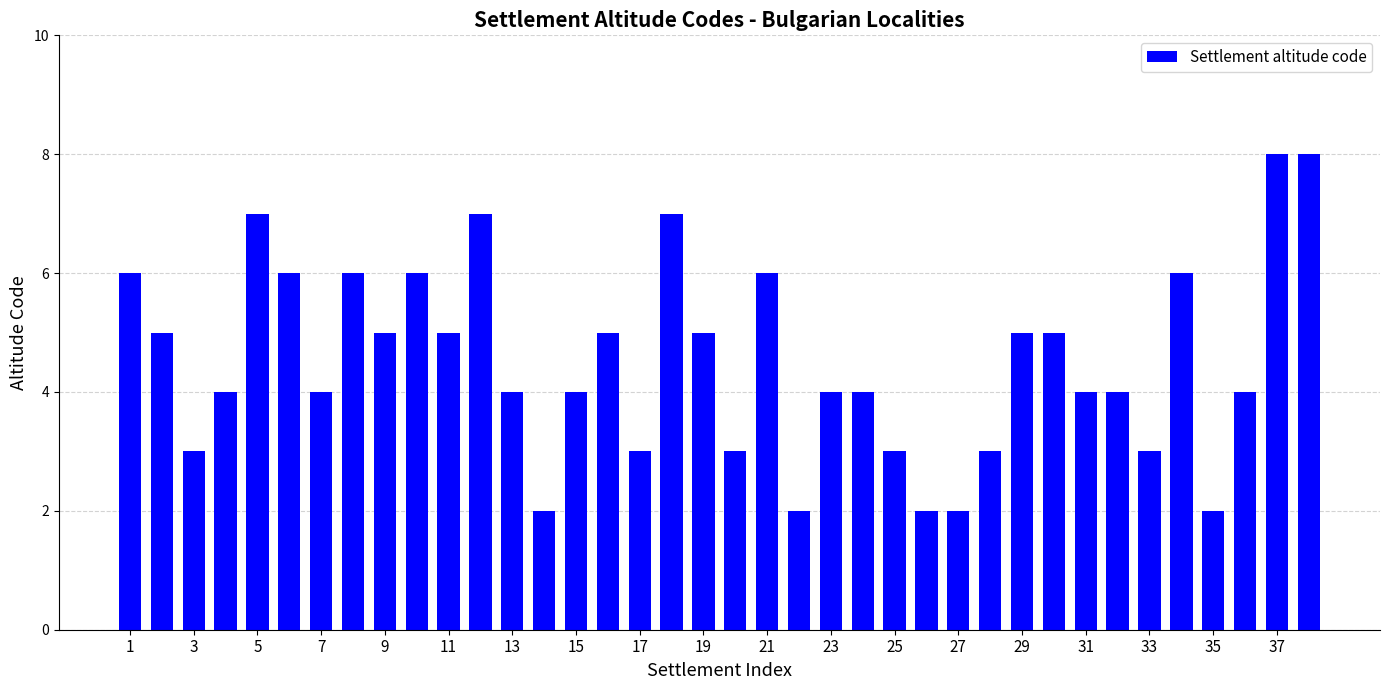

What is the minimum value shown in the chart?

2